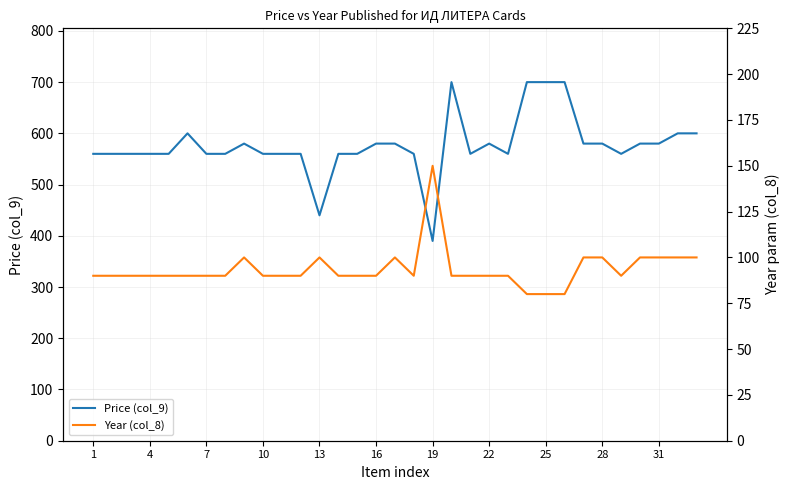

What is the lowest value of the Price (col_9) series?

390